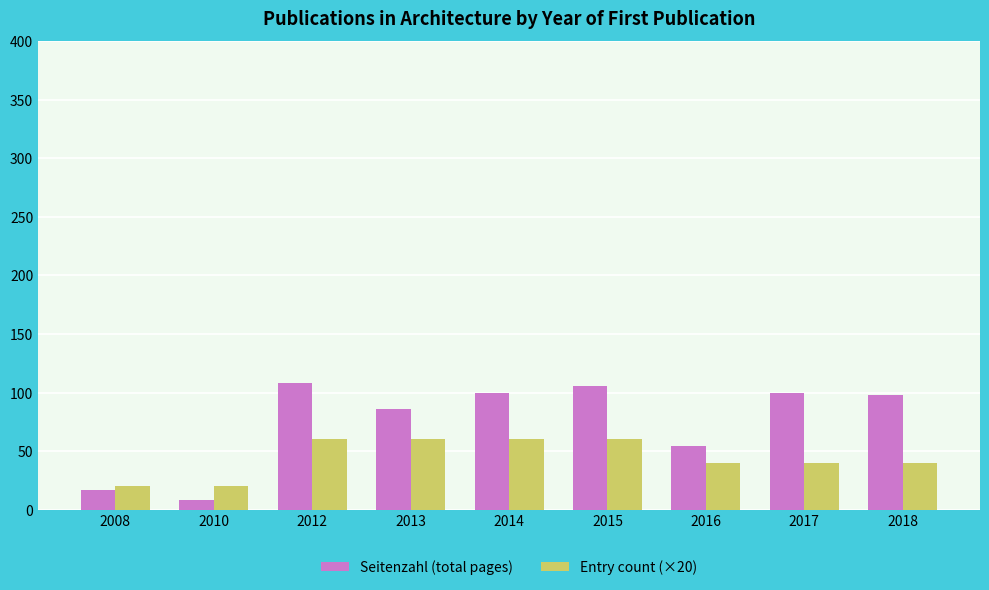

The Entry count (×20) series shows 60 at 2014. True or false?

True